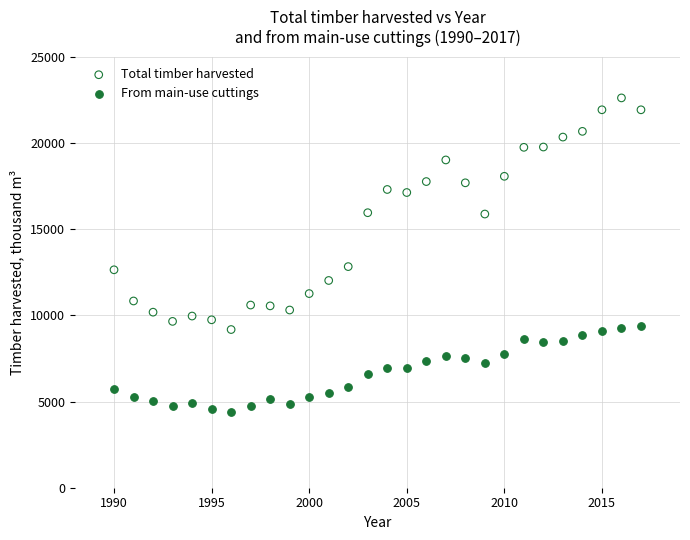

Which series contains the highest Y value?

Total timber harvested